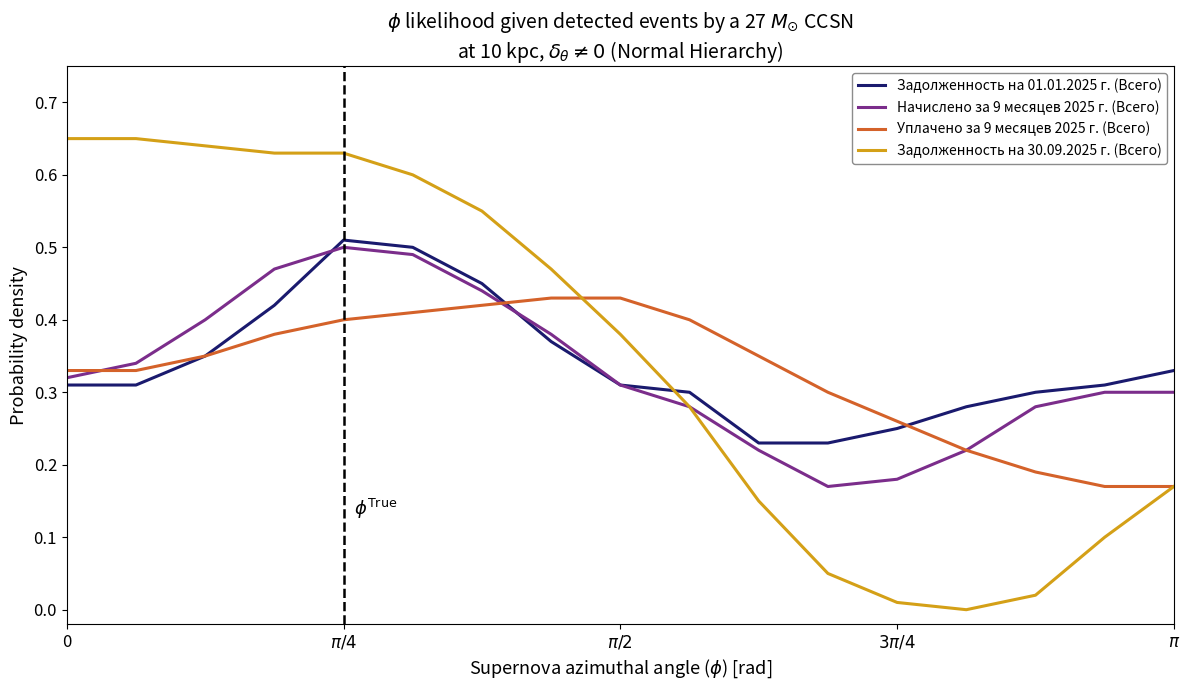

Which series has the widest spread of values?

Задолженность на 30.09.2025 г. (Всего)